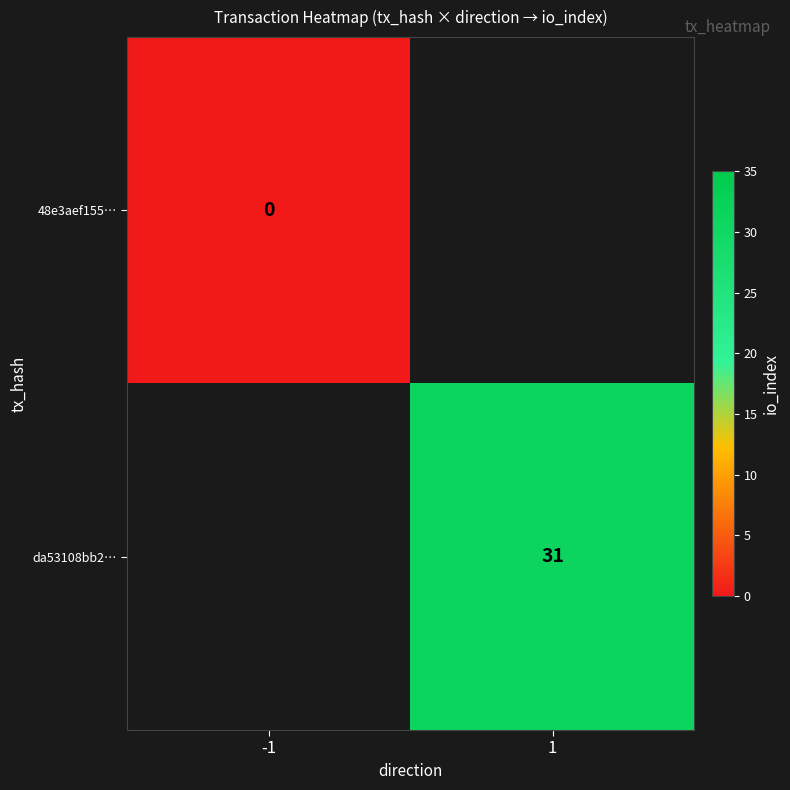

Between -1 and 1, which is larger?

1